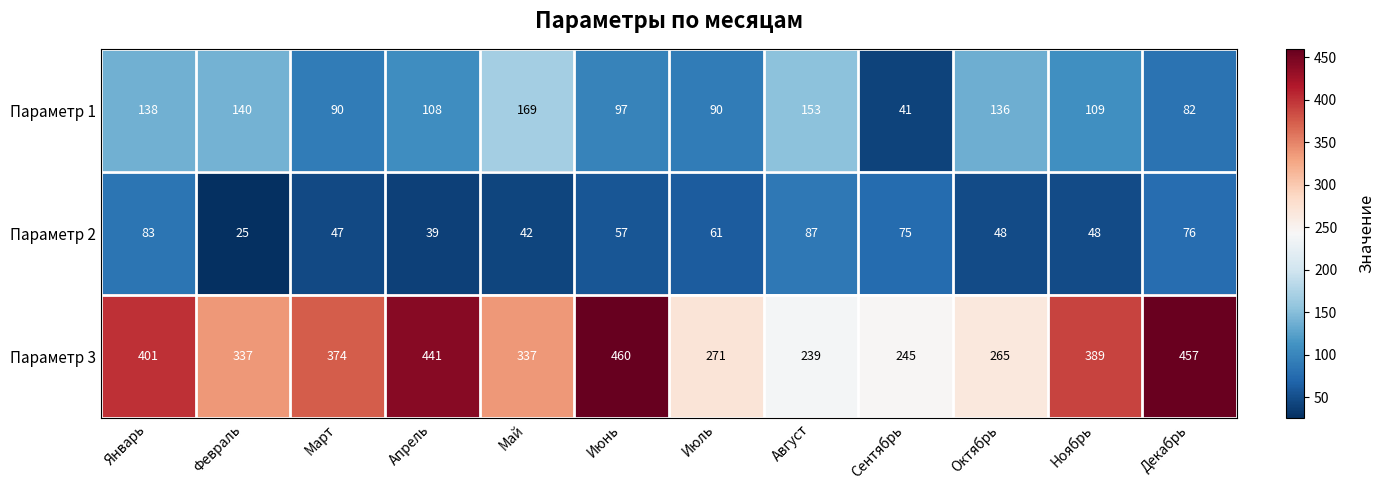

What is the sum of the Параметр 2 values at Сентябрь and Май?

117